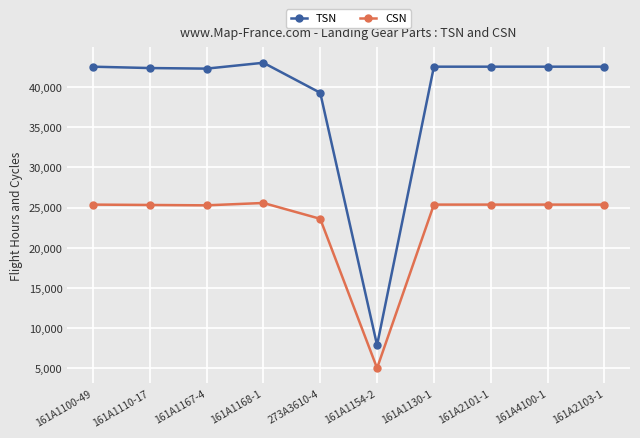

Does the chart display data point markers on the line(s)?

Yes